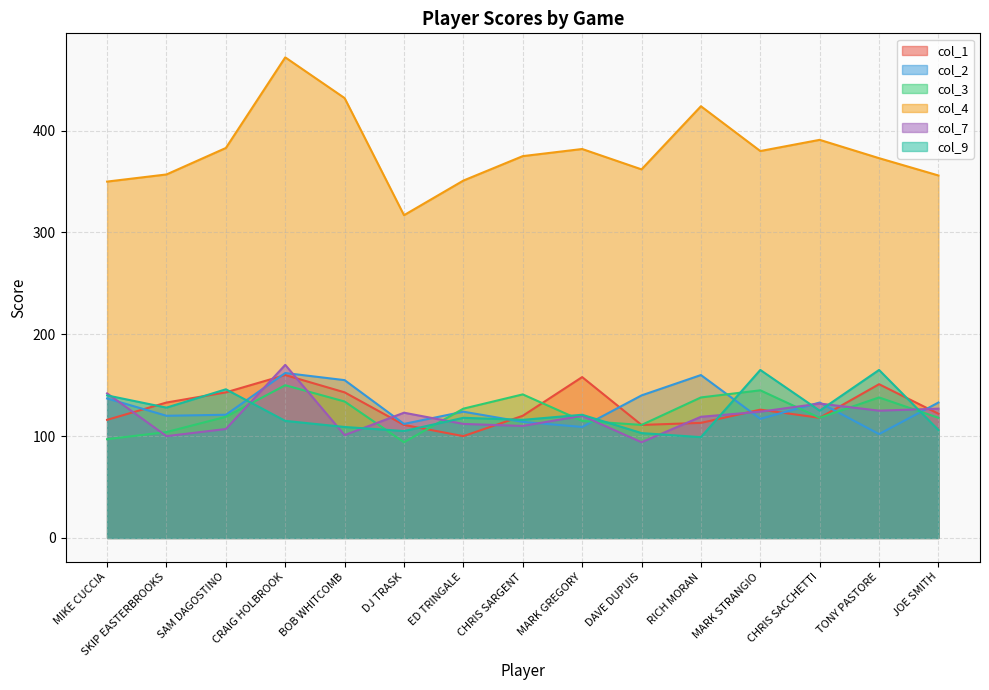

At how many categories does at least one series exceed 308?

15